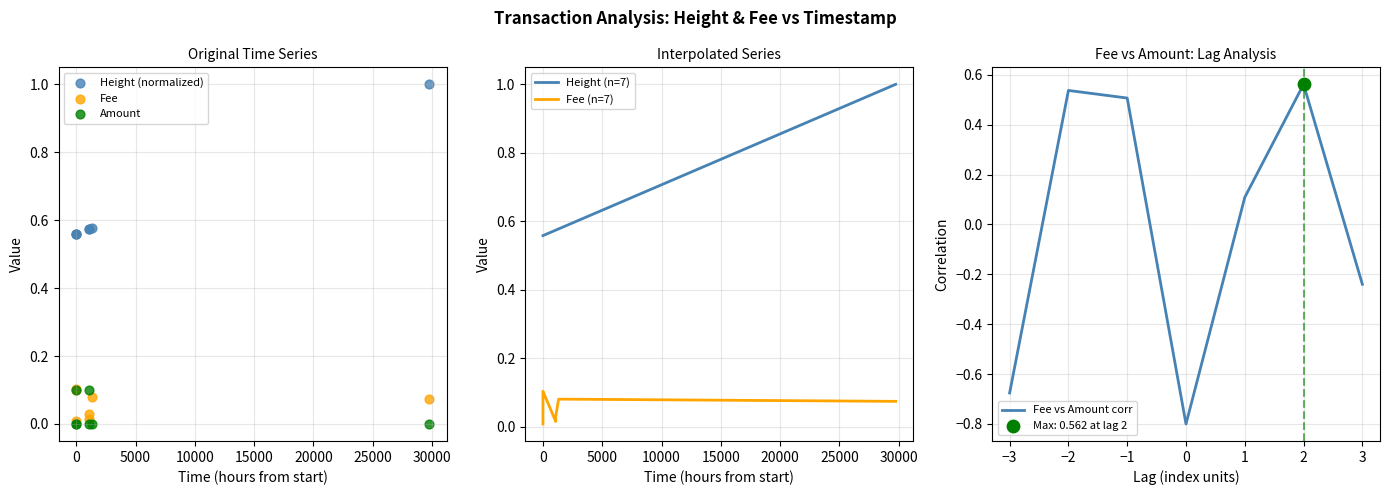

What are all the series names shown in the legend?

Height (normalized), Fee, Amount, Height (n=7), Fee (n=7), Fee vs Amount corr